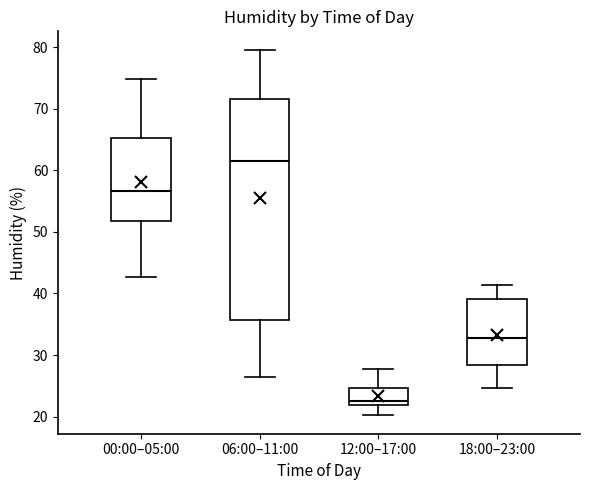

Comparing the boxes themselves (not the whiskers), which one is the tallest?

06:00–11:00